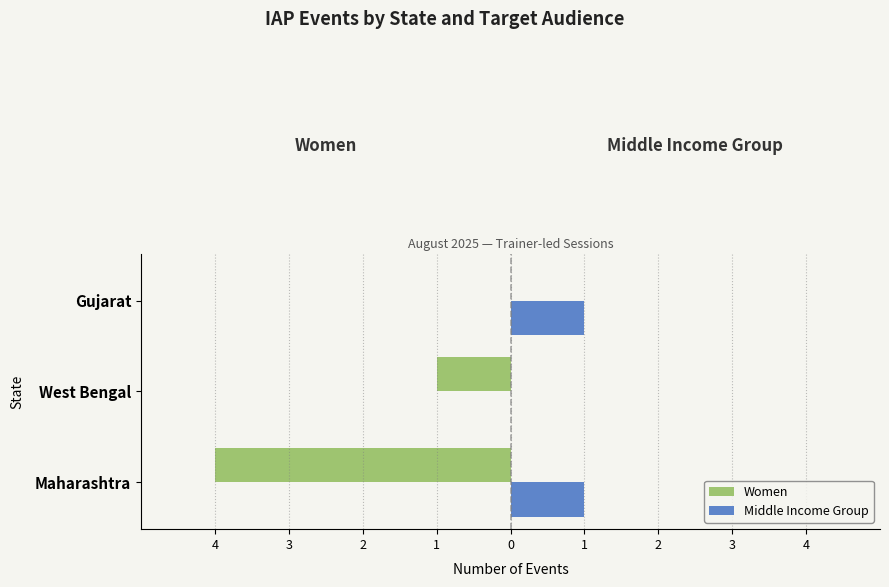

What is the value of the Women bar at the 1st from the left?

-4